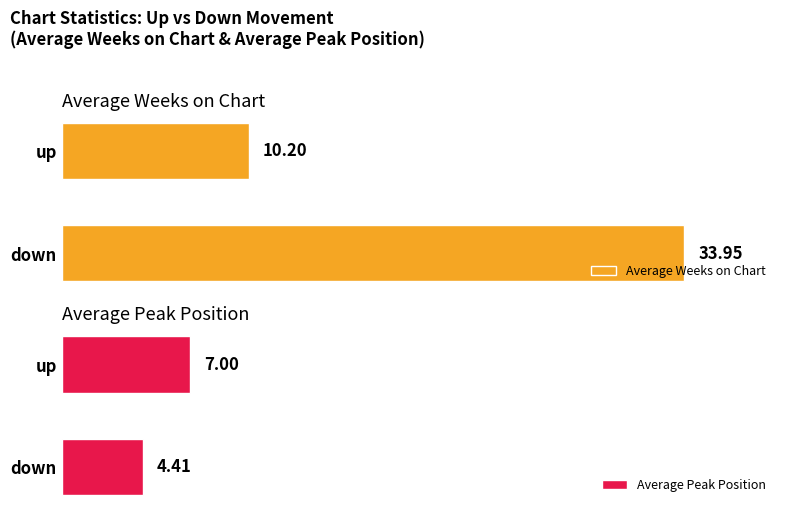

What is the minimum value for Average Peak Position?

4.4